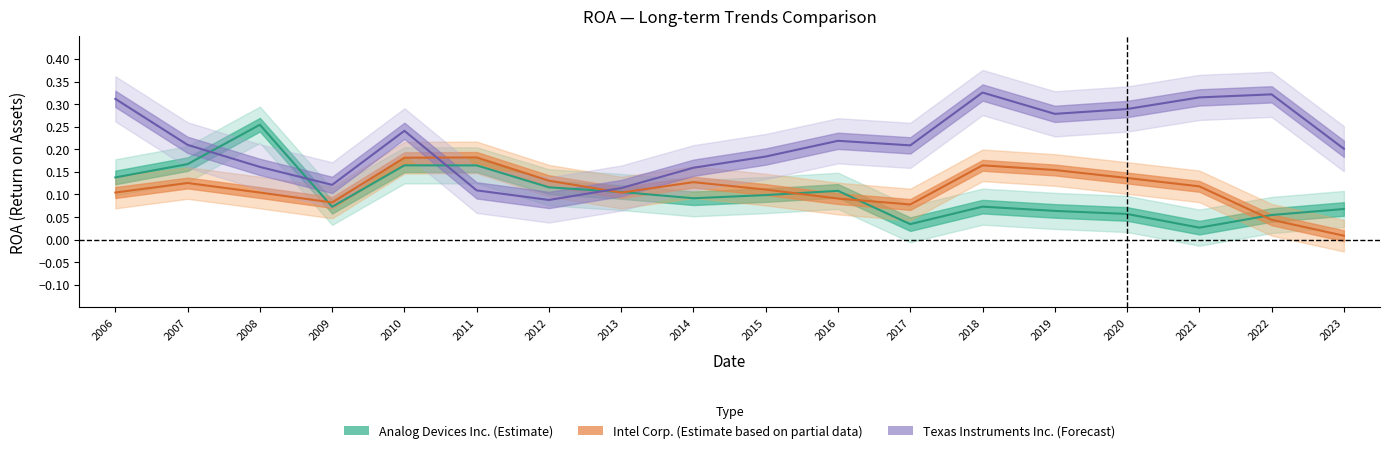

Where is Intel Corp. nearest to the value 0?

2023